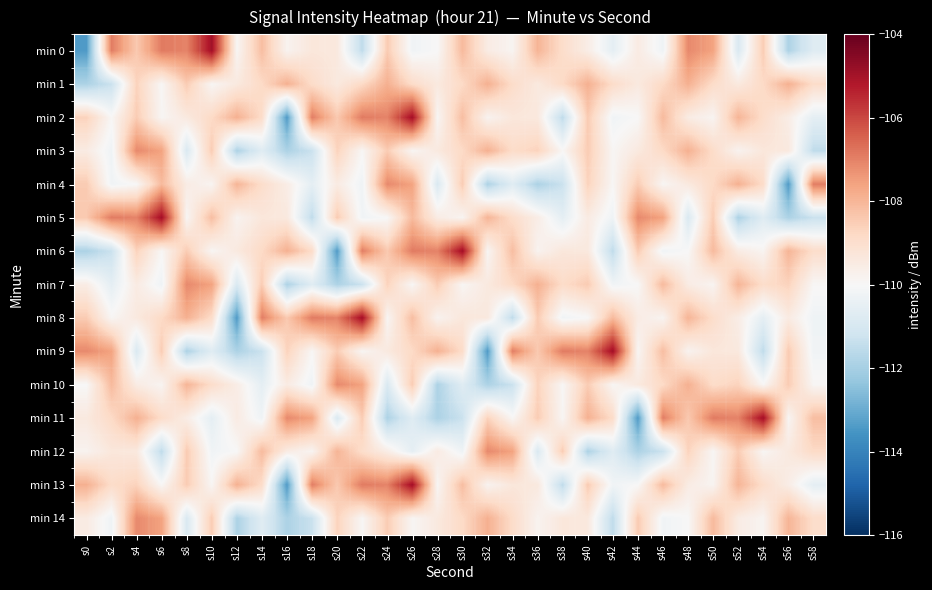

At s58, list the series in order from largest to smallest.

min 4, min 11, min 12, min 1, min 6, min 14, min 10, min 7, min 9, min 8, min 2, min 13, min 0, min 5, min 3